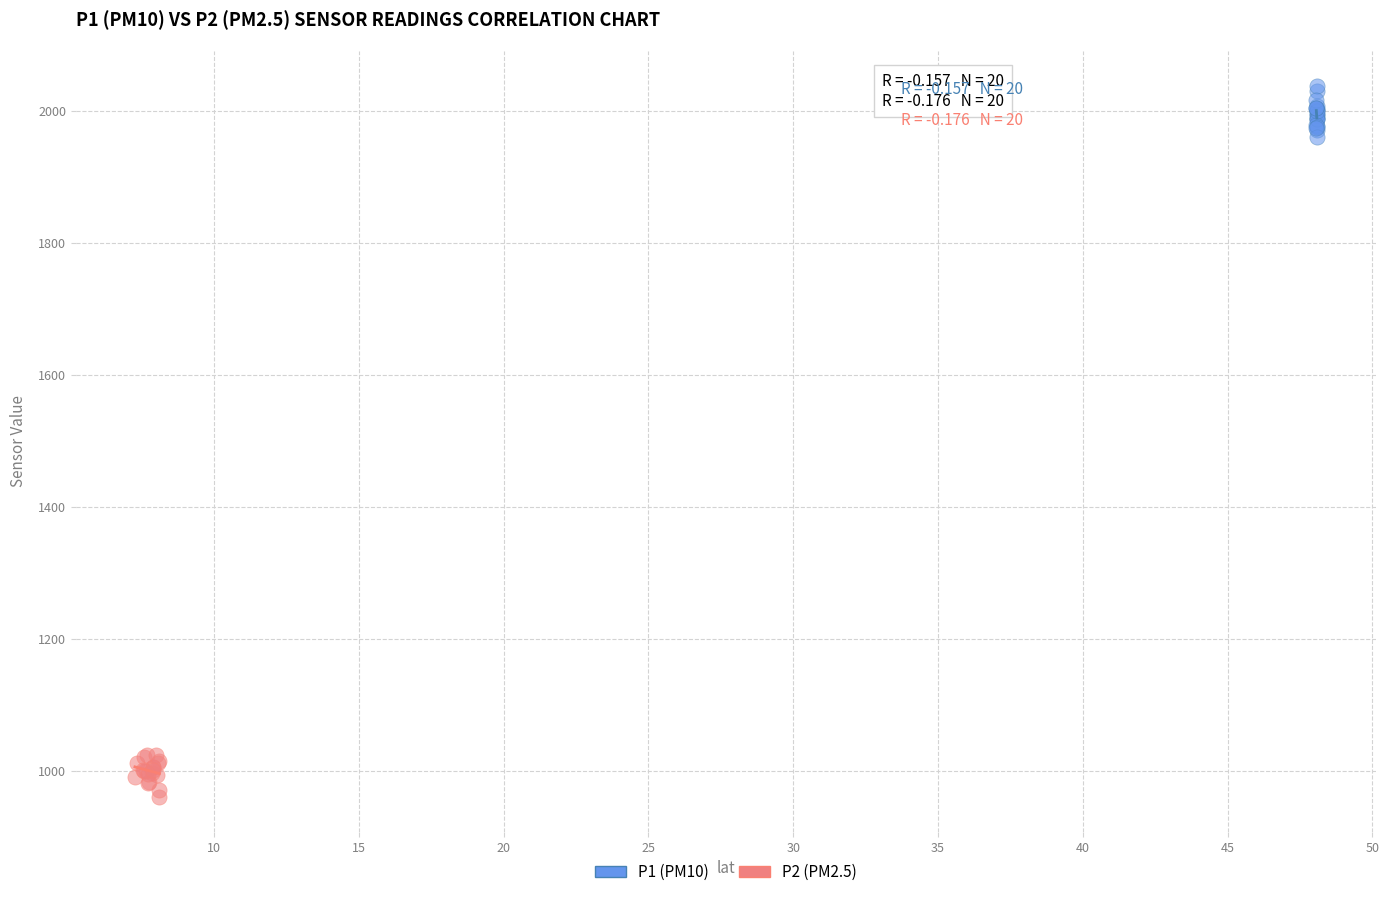

What are all the series names shown in the legend?

P1 (PM10), P2 (PM2.5)